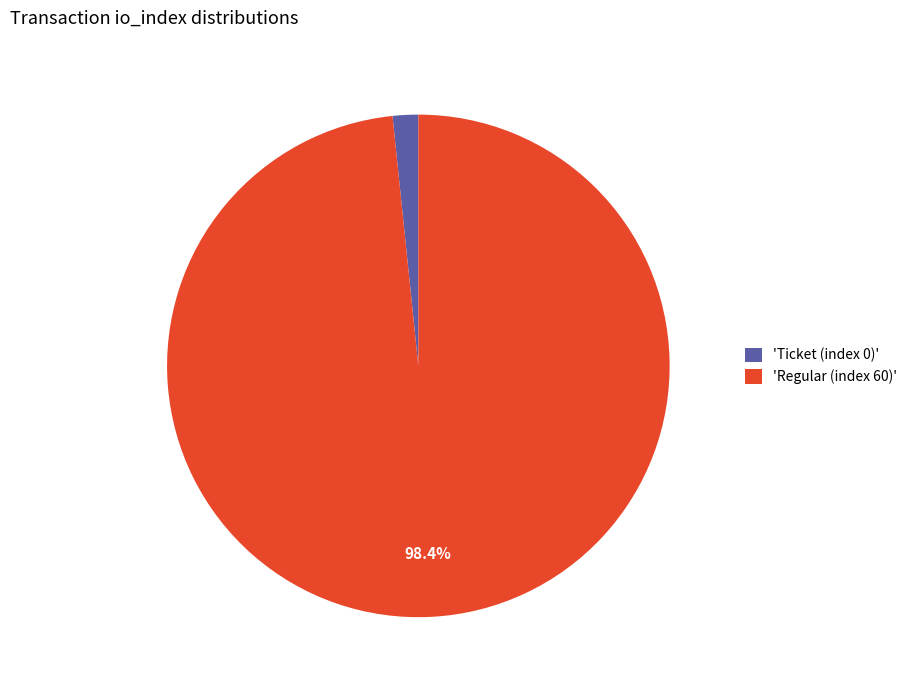

Between 'Ticket (index 0)' and 'Regular (index 60)', which is larger?

'Regular (index 60)'